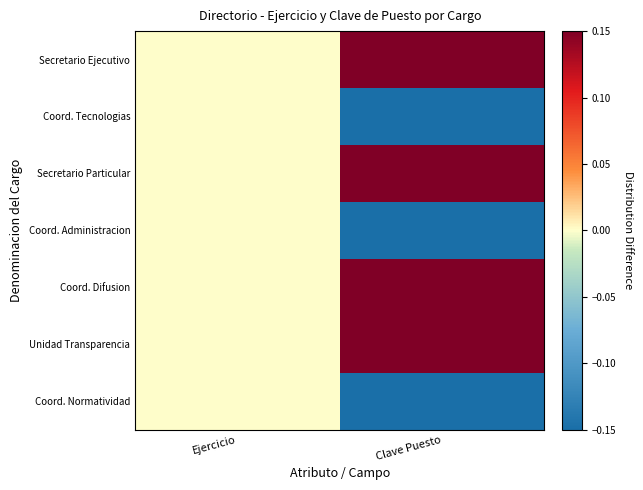

What is the total value across all series at Clave Puesto?

0.1